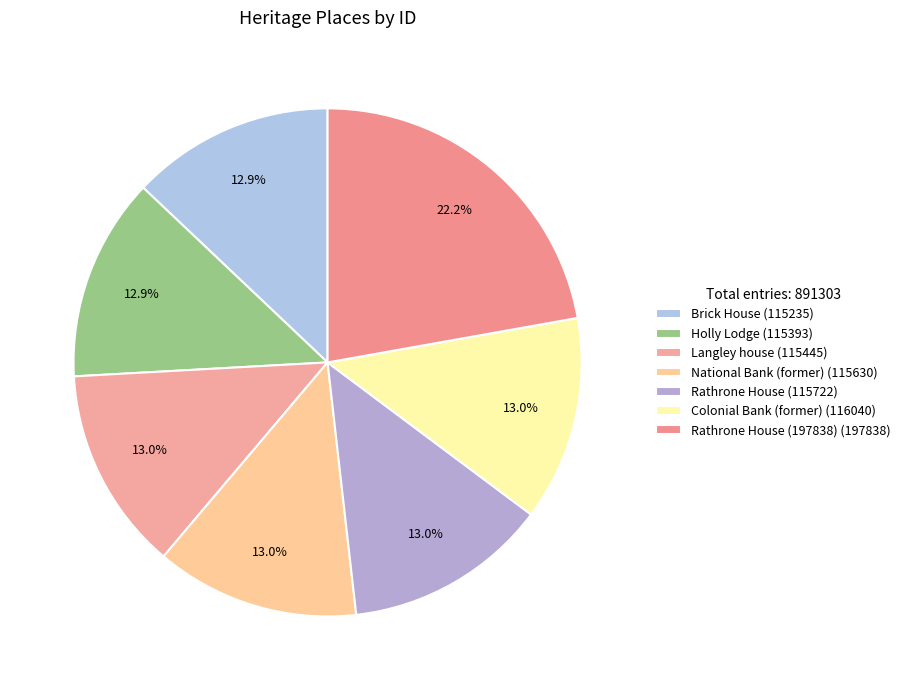

Count the number of slices in the pie.

7